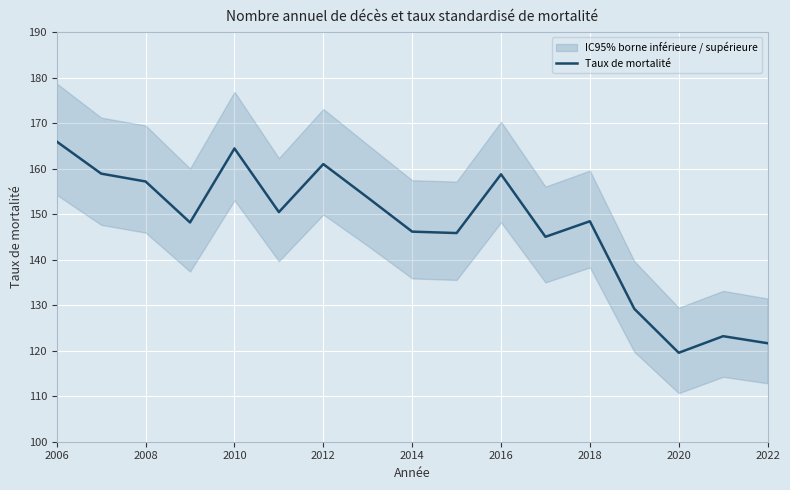

The chart shows a value of 248.2 at 2008. True or false?

False